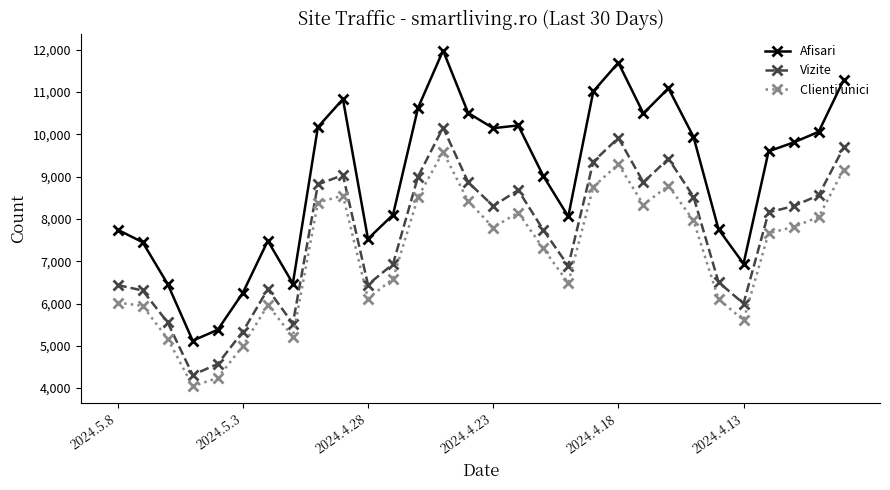

True or false: Vizite has more than 1 interior local peaks.

True